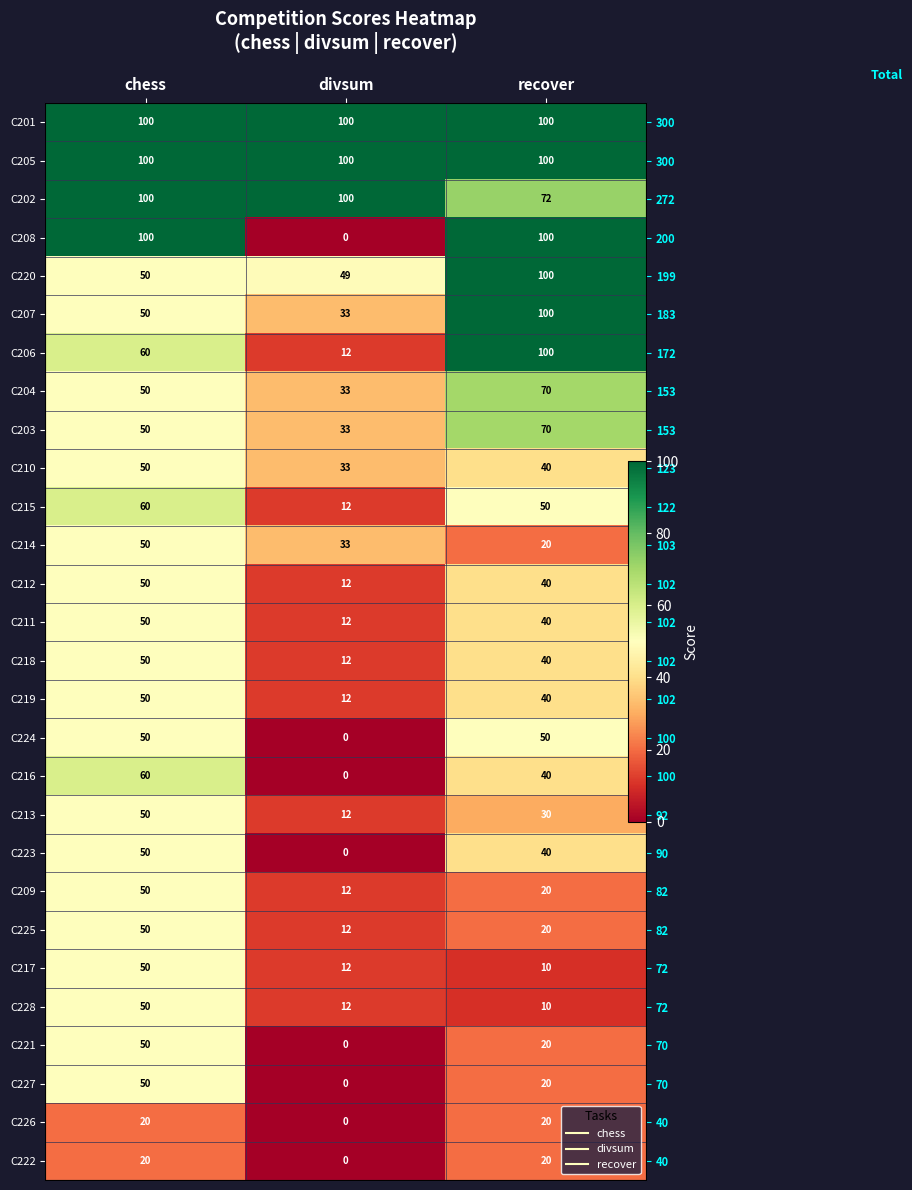

What is the difference between the highest and lowest values at divsum?

100